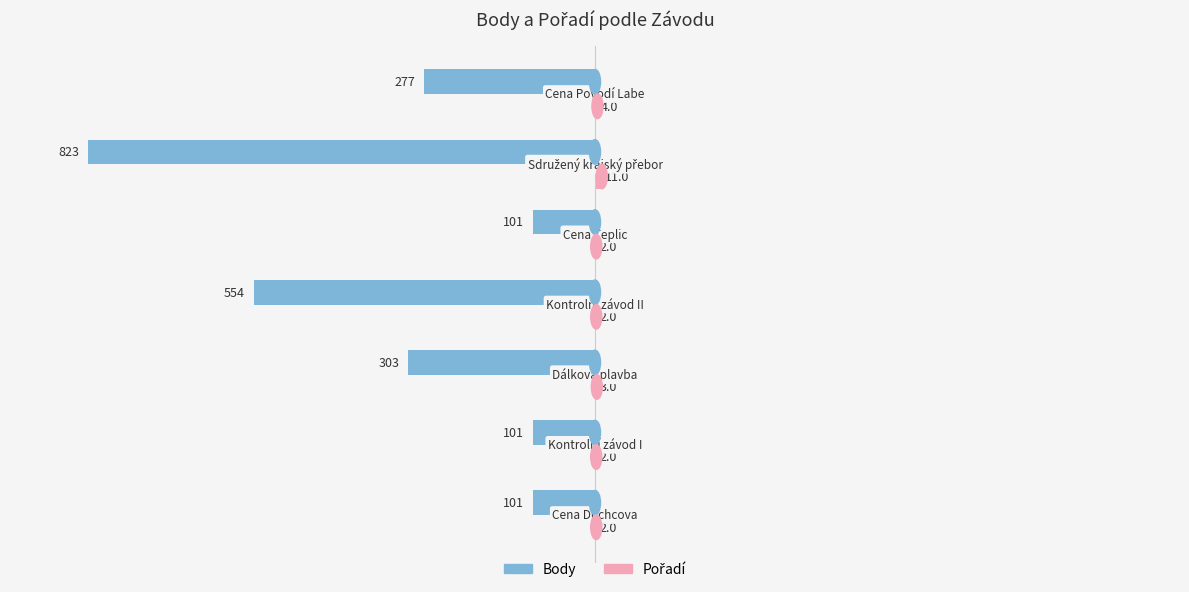

Which series has the largest range (max minus min)?

Body